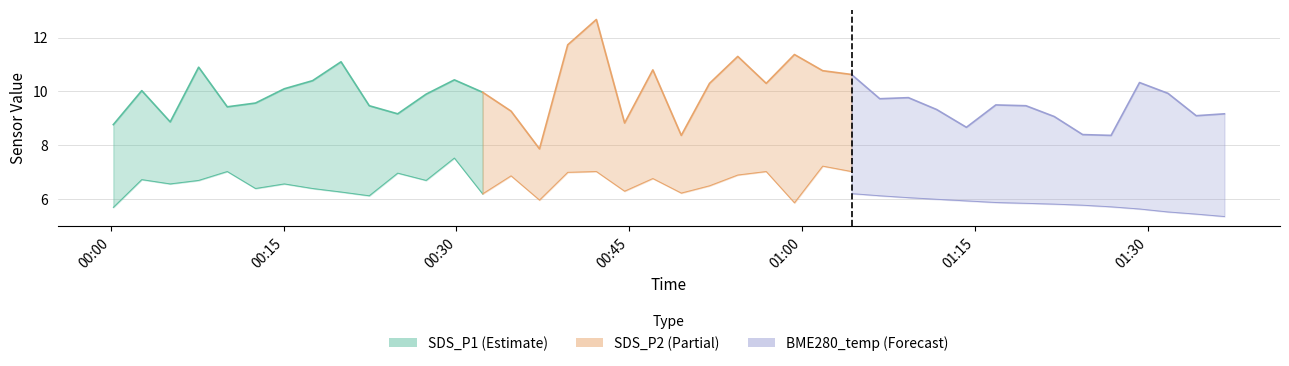

True or false: BME280_temperature and SDS_P1 intersect in this chart.

False